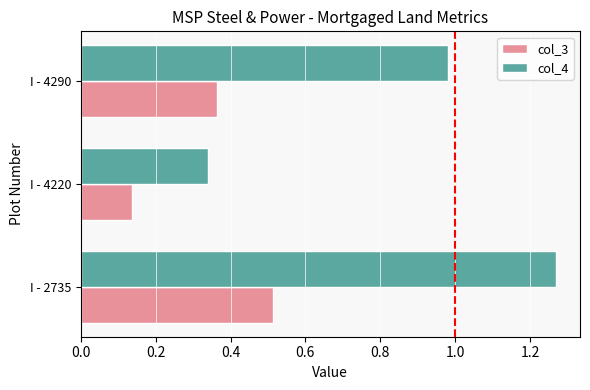

What is the difference between the maximum and minimum values in the col_4 series?

0.9